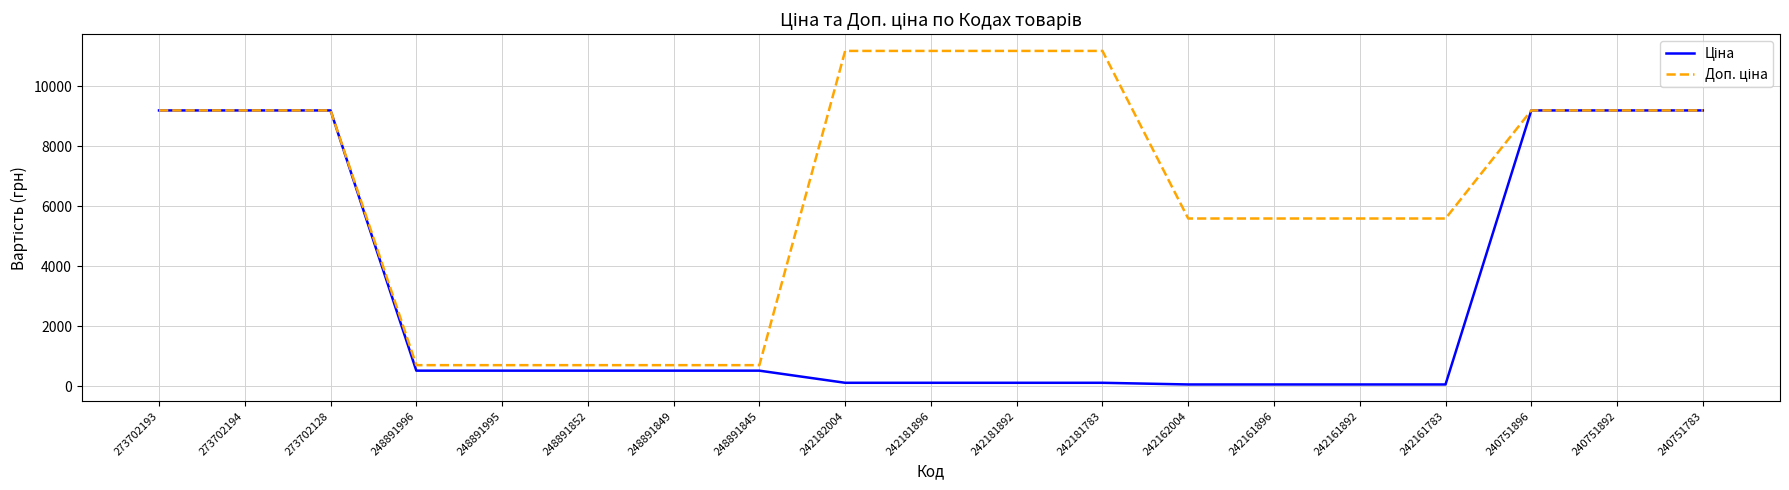

What is the maximum value shown in the chart?

11169.0